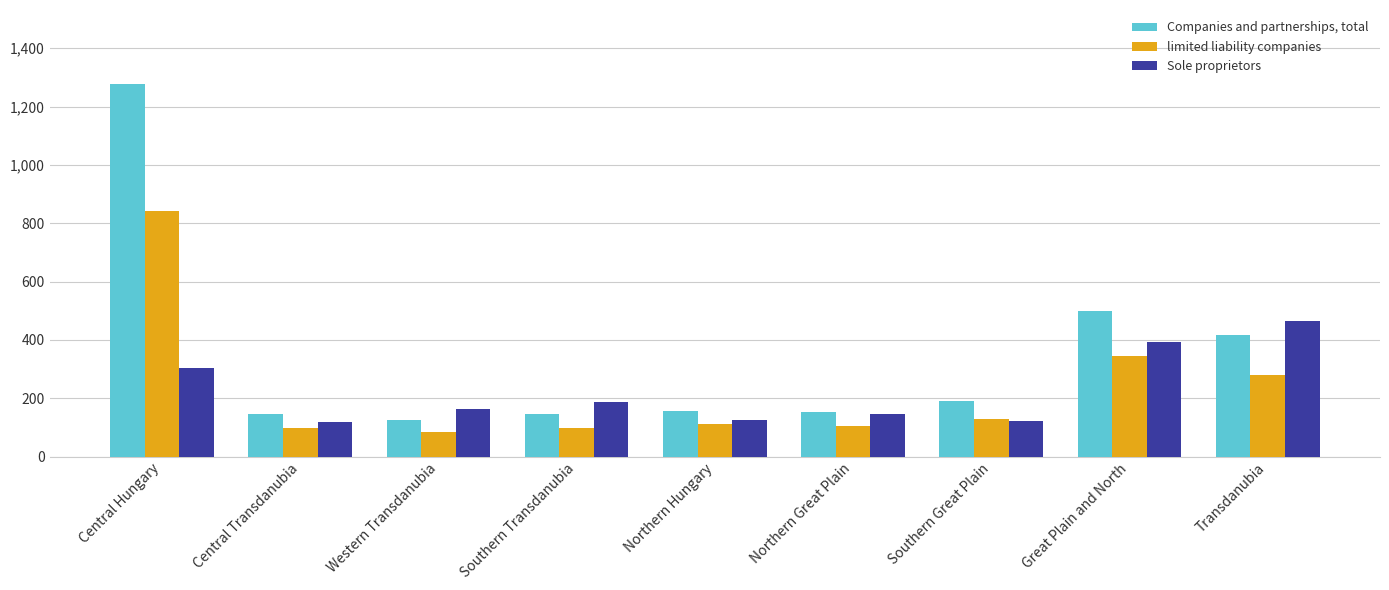

At which category is the sum across all series the highest?

Central Hungary